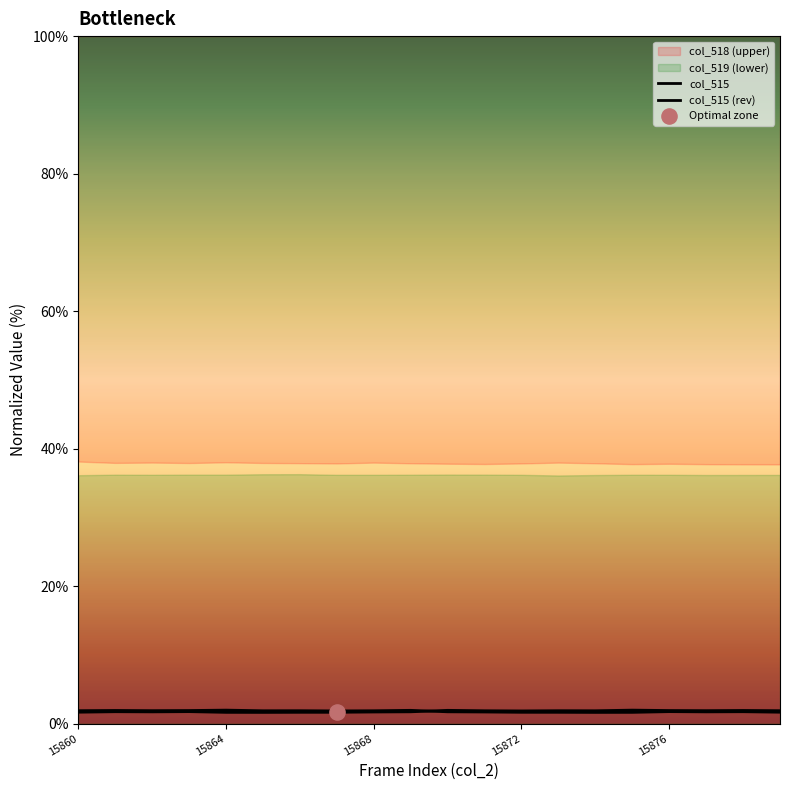

Which series reaches the minimum Y coordinate?

col_515